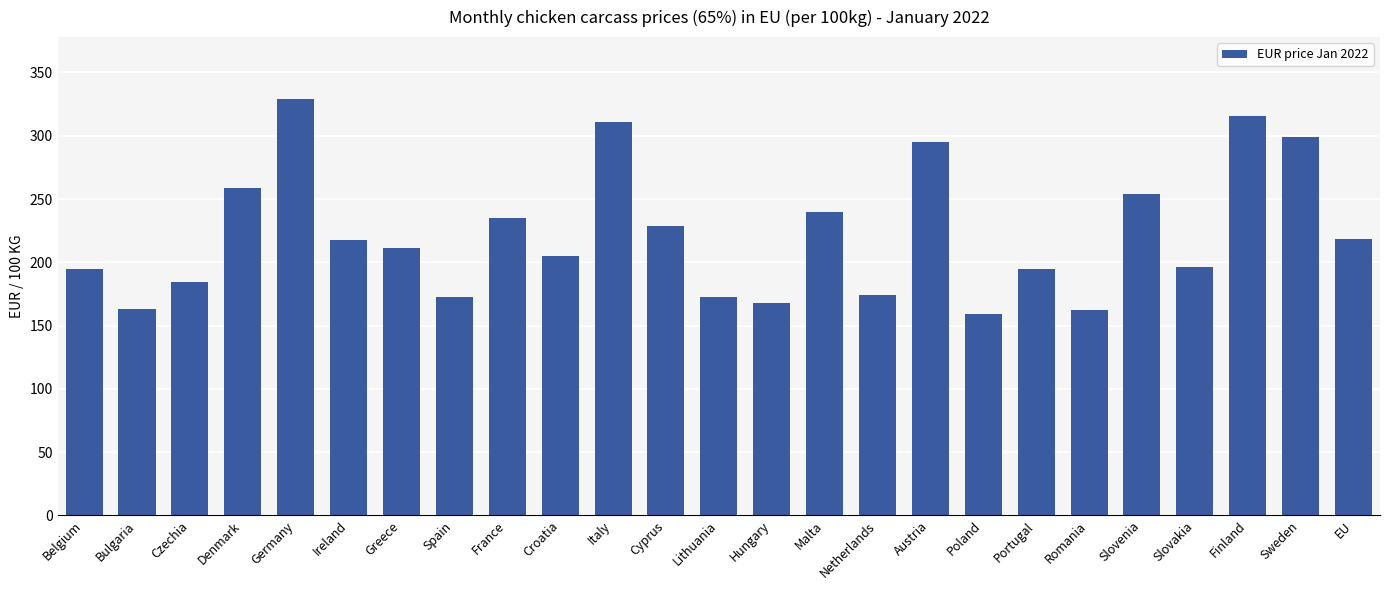

At which label is the value closest to 243?

Malta